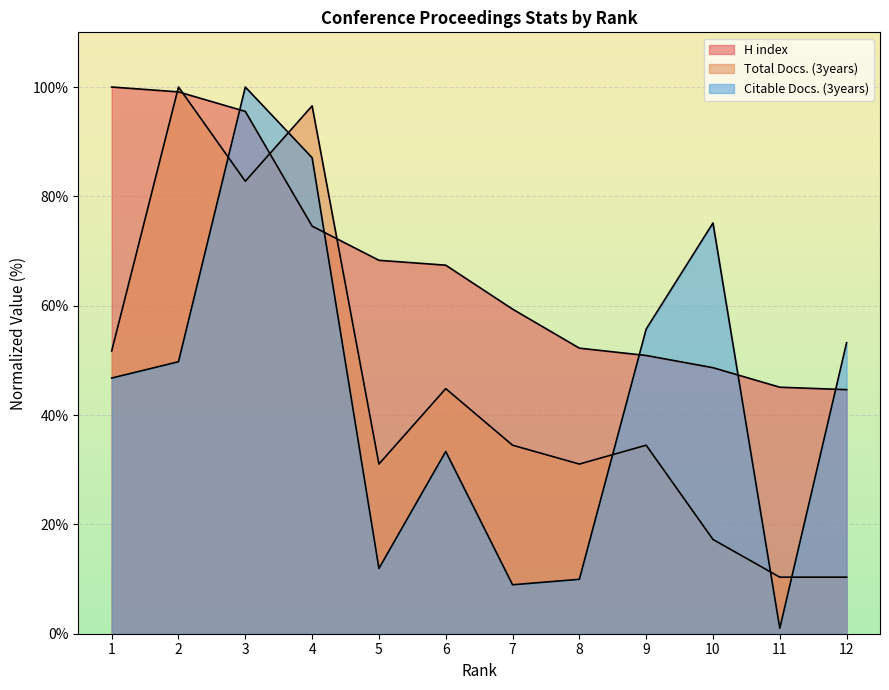

Where do Citable Docs. (3years) and Total Docs. (3years) first cross each other?

2 and 3